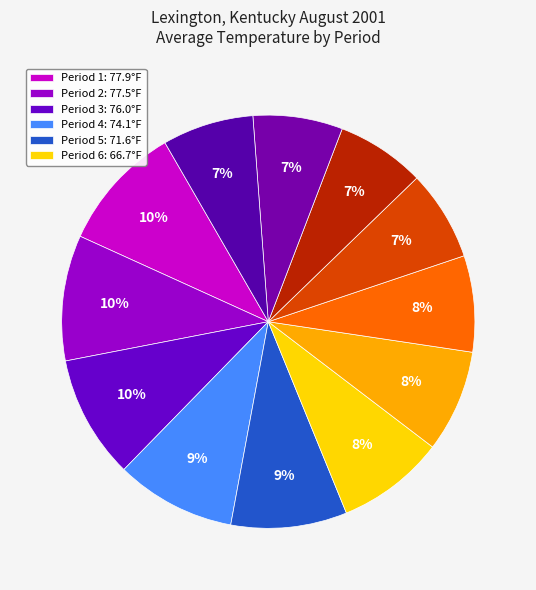

Count the number of slices in the pie.

12